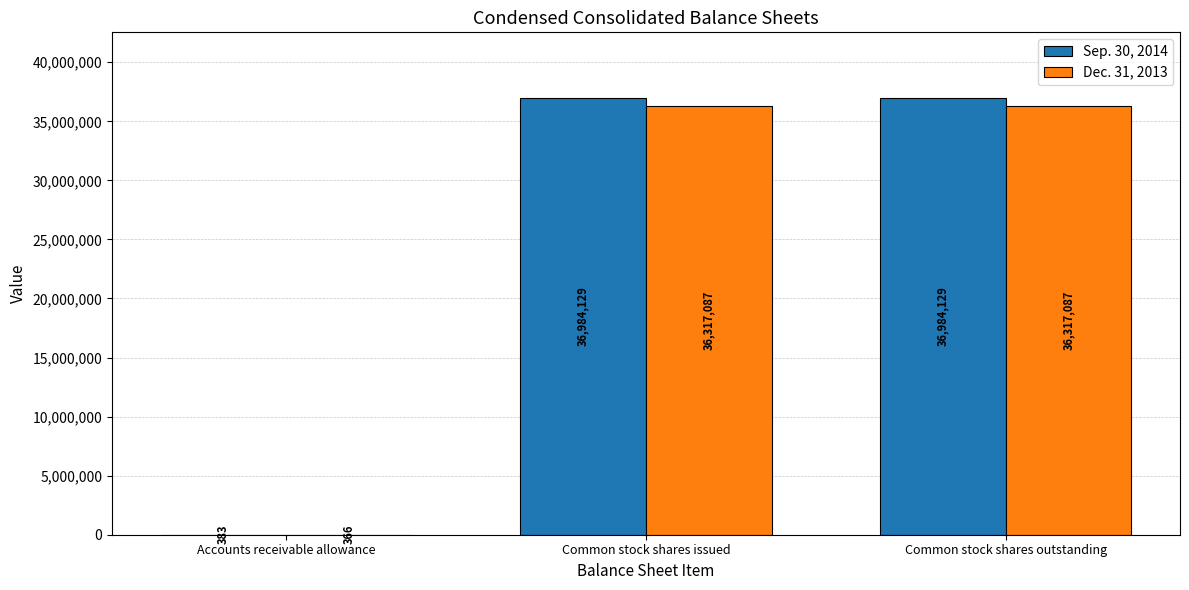

Between Accounts receivable allowance and Common stock shares outstanding, which series saw the biggest shift?

Sep. 30, 2014